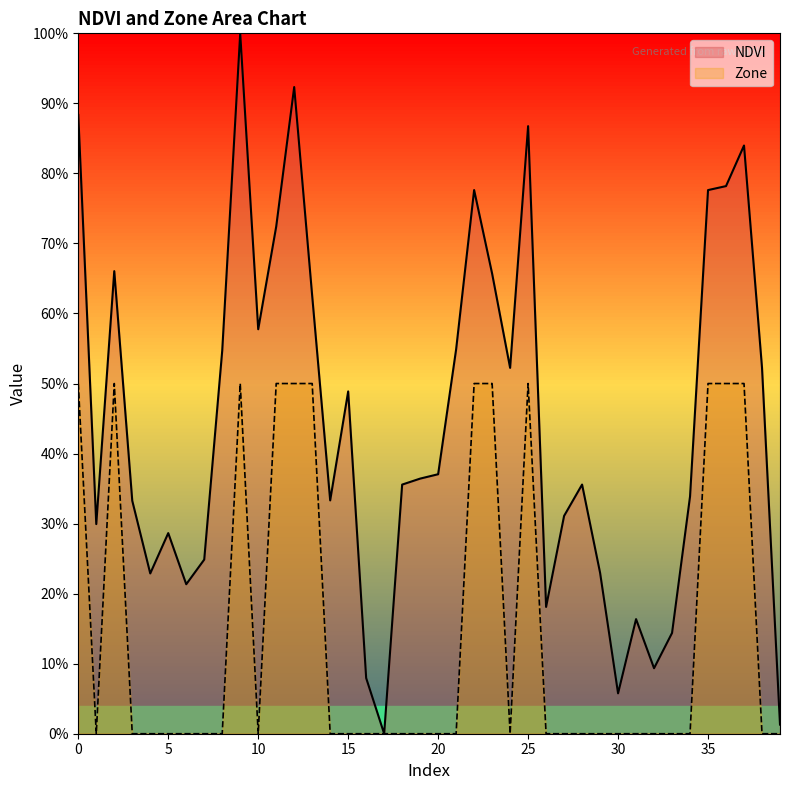

Count the number of categories in the chart.

40